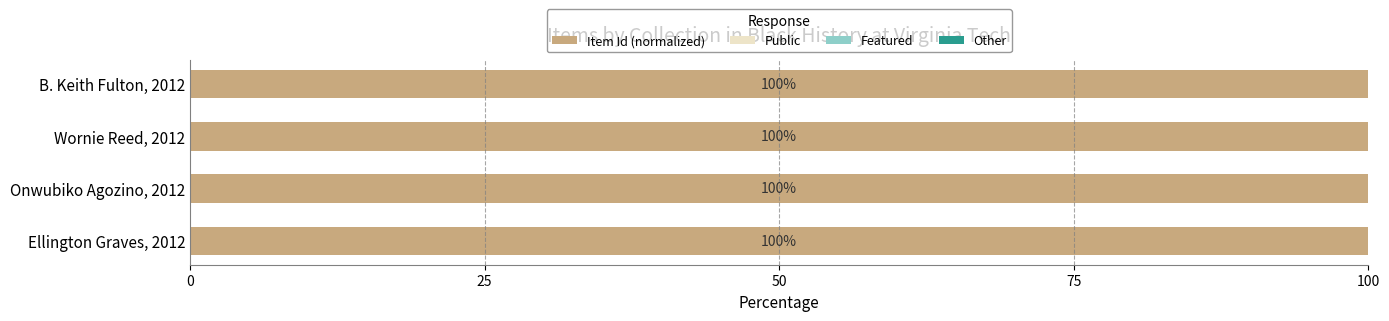

The Item Id (normalized) series shows 162.0 at Wornie Reed, 2012. True or false?

False